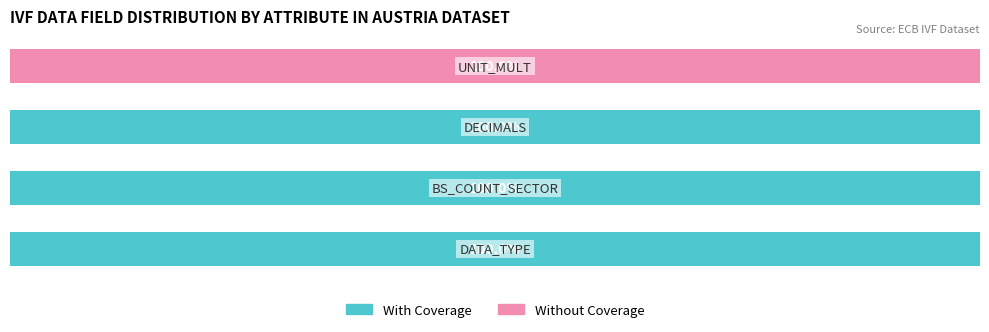

Which series has the largest total across all categories?

With Coverage